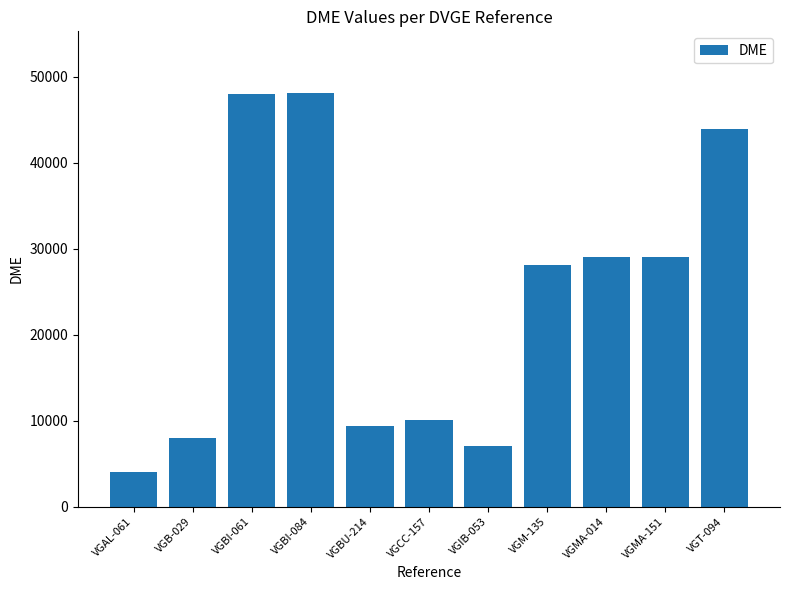

What is the change in value from VGIB-053 to VGT-094?

+36887